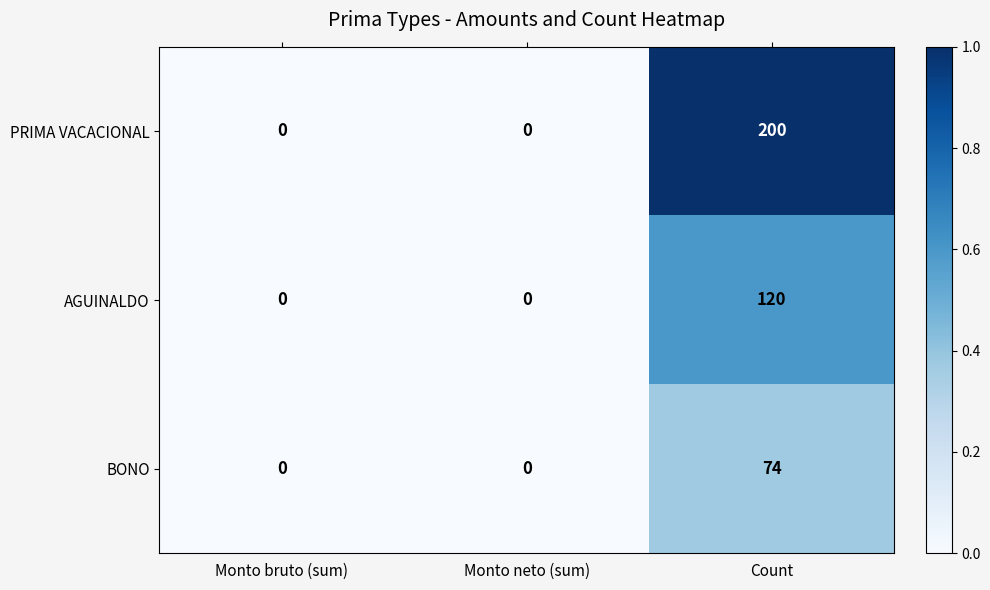

Rank the series by their average value, from highest to lowest.

PRIMA VACACIONAL, AGUINALDO, BONO